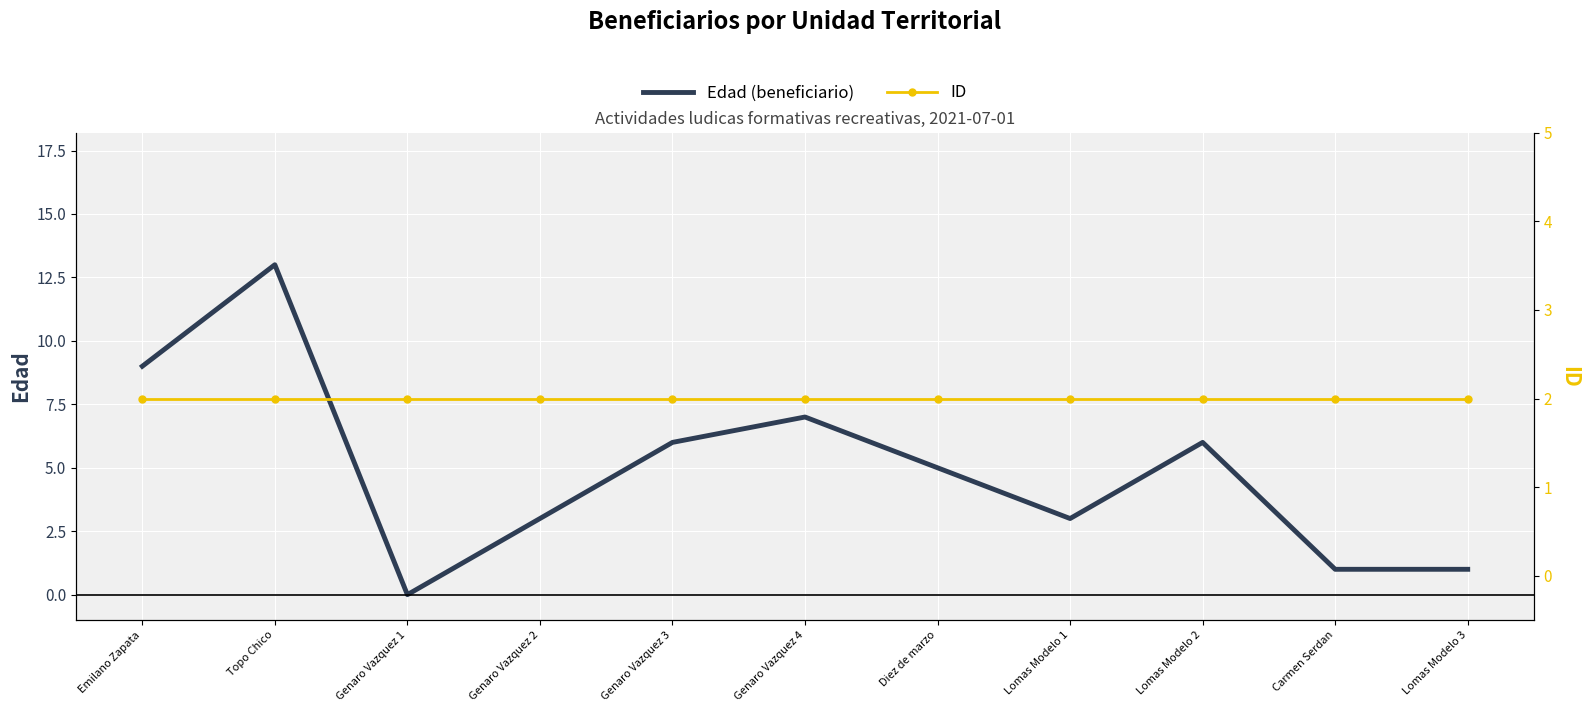

The Edad (beneficiario) series shows 10 at Genaro Vazquez 3. True or false?

False